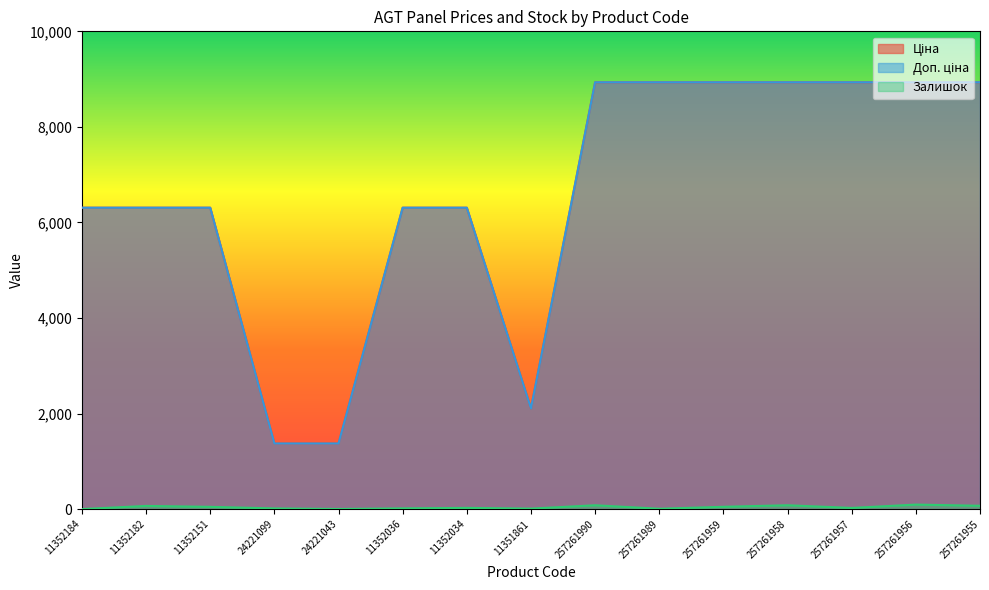

Which has a higher value, 11352151 or 257261955?

257261955